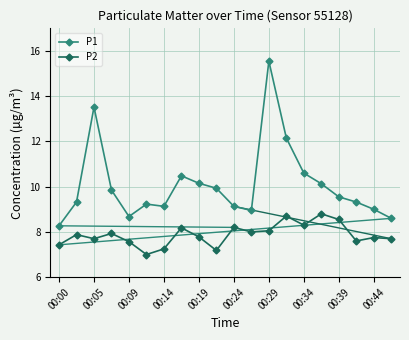

What is the greatest value displayed?

15.6